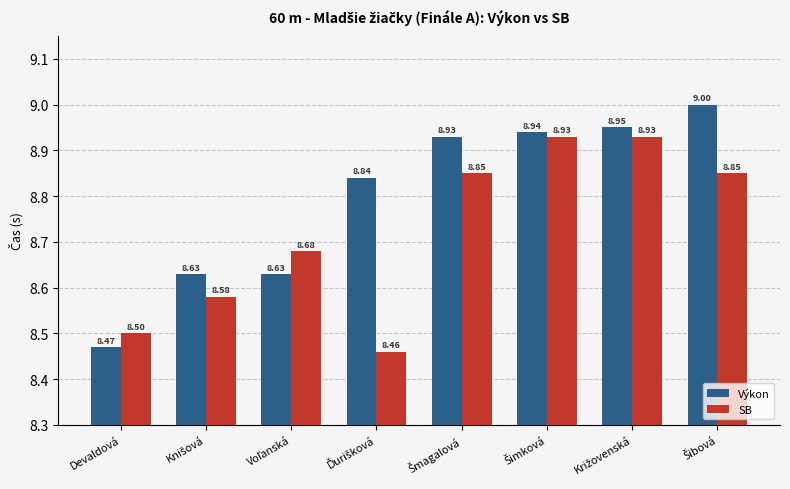

What is the average value of the SB series?

8.7